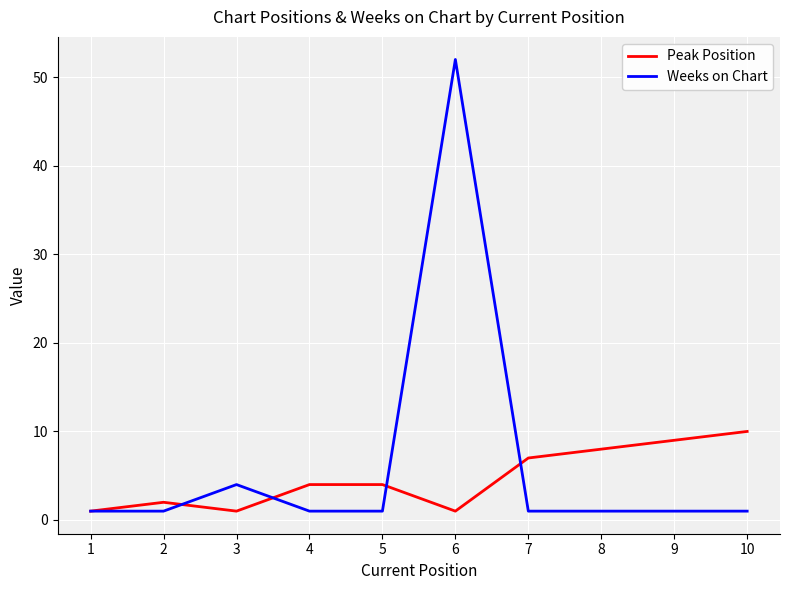

Count the number of data series in this chart.

2